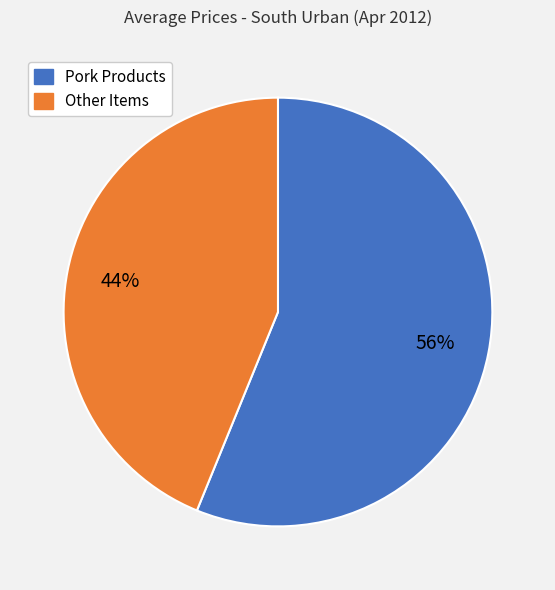

Is there any slice that represents more than half of the pie?

Yes